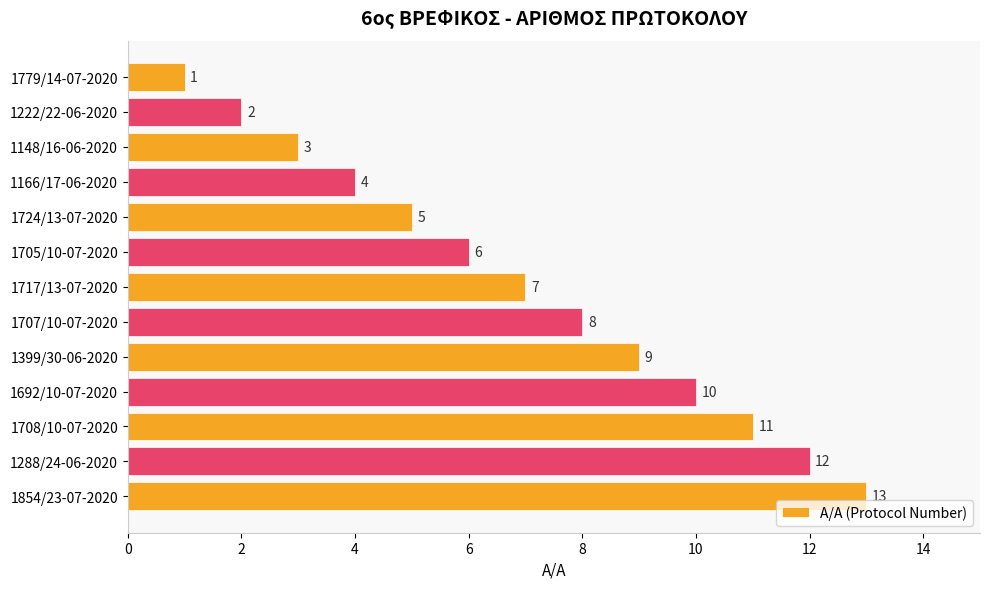

Are the bars grouped side by side (vs. stacked)?

No